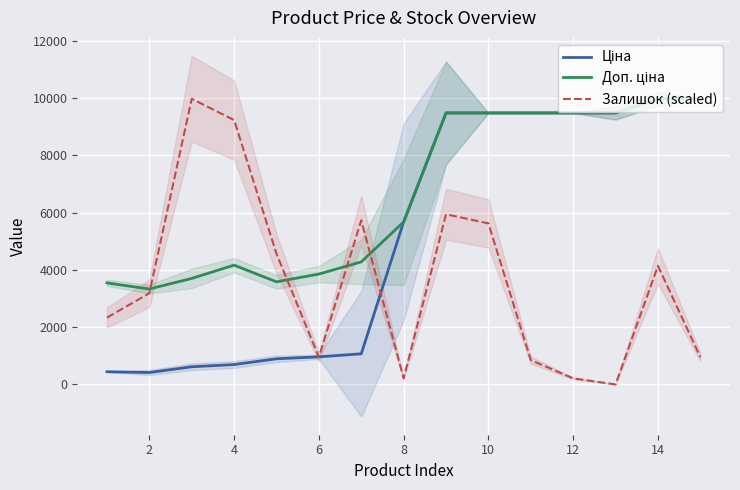

Between 2 and 4, which series saw the biggest shift?

Залишок (scaled)